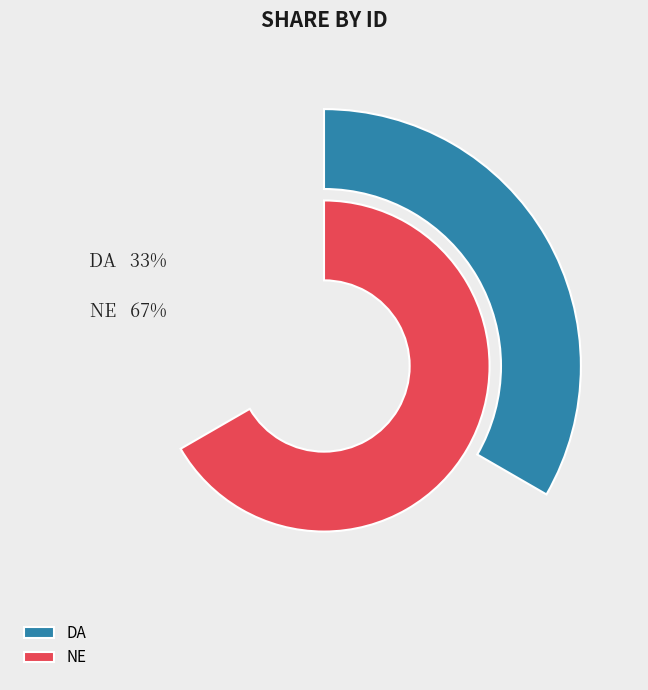

What percentage do DA and NE together represent?

100.0%